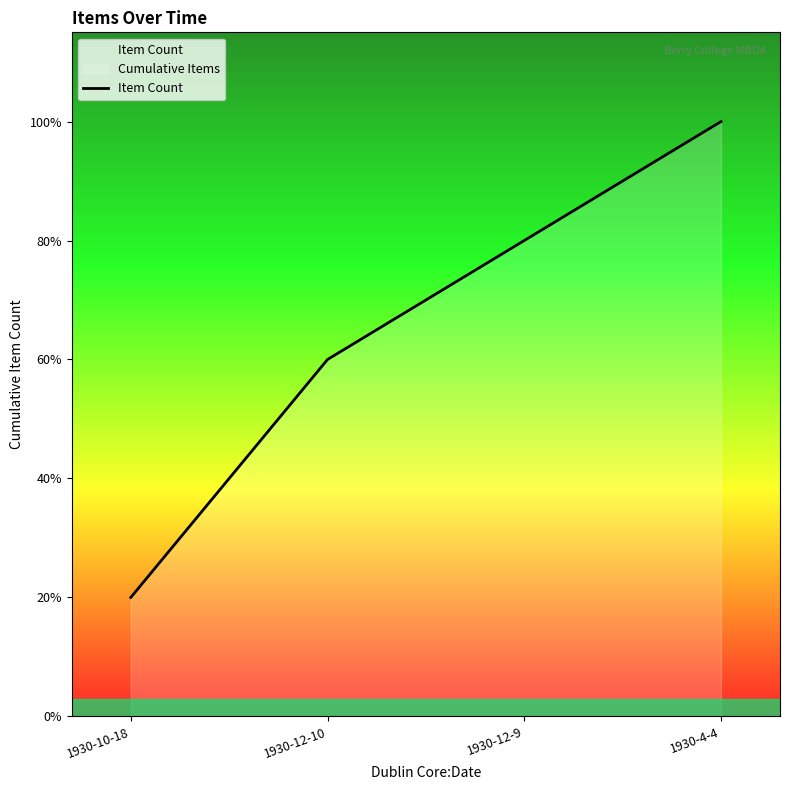

List the labels in order of value, smallest first.

1930-10-18, 1930-12-10, 1930-12-9, 1930-4-4